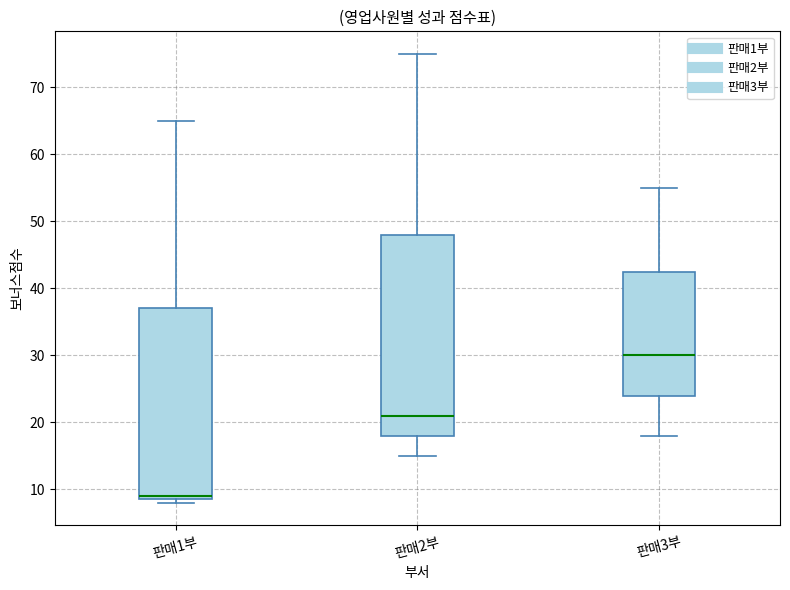

Which box's median line is the highest?

판매3부